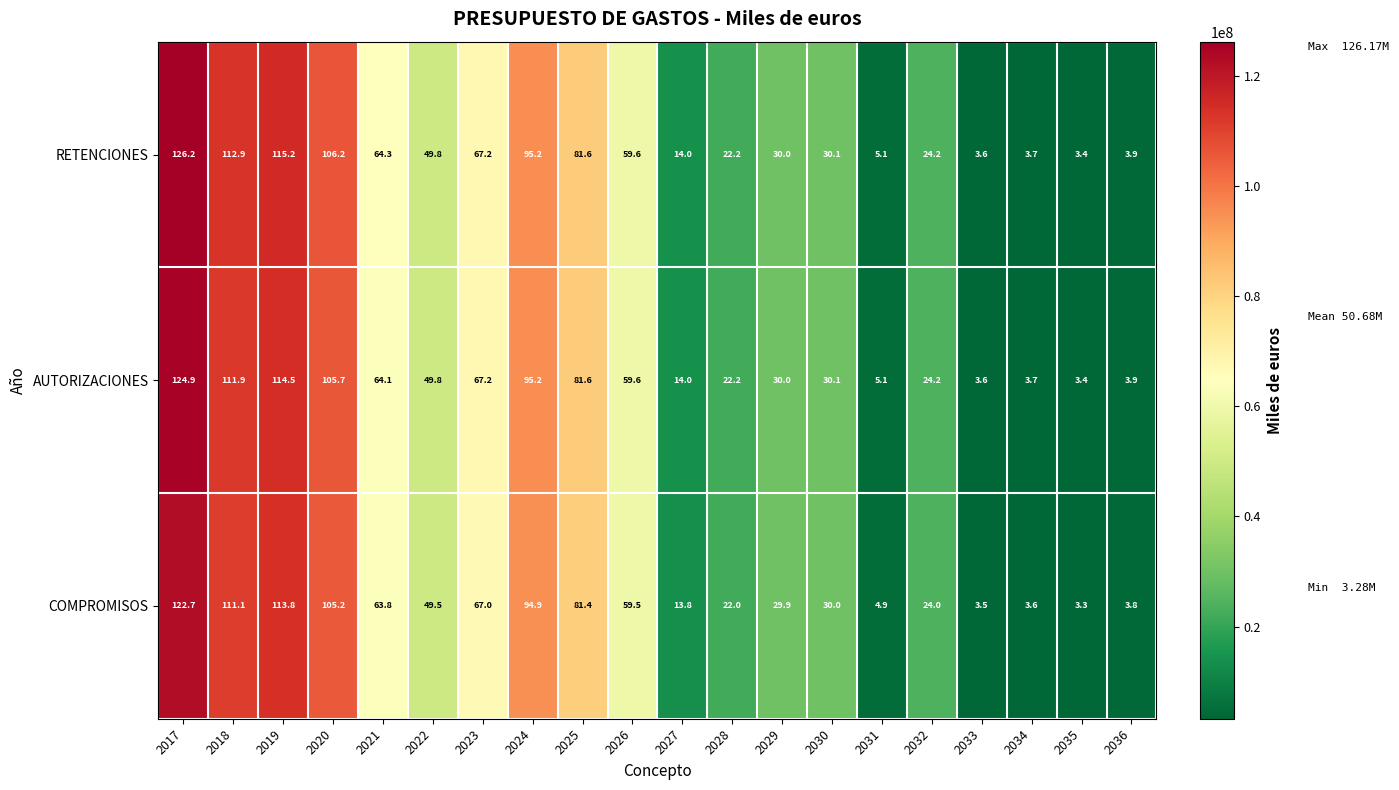

How many data points does each series have?

20